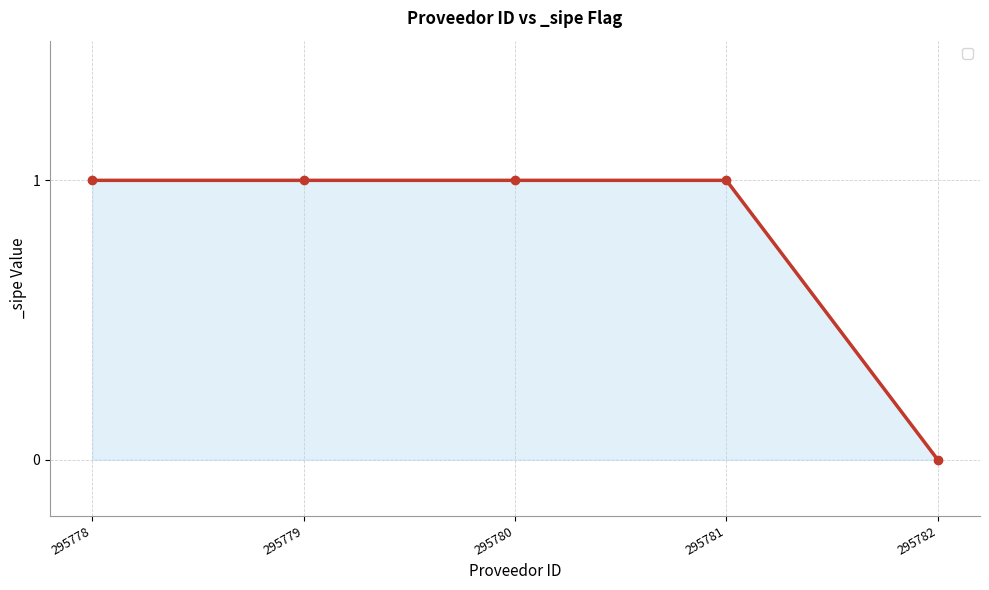

How many data points are less than 1?

1